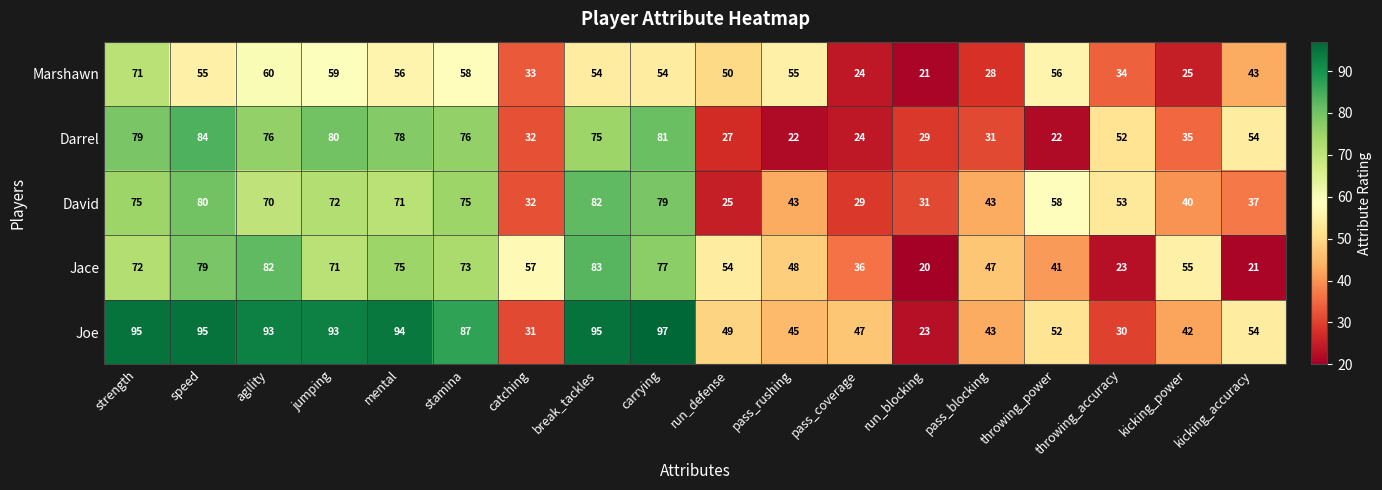

What is the difference between the maximum and minimum values in the Jace series?

63